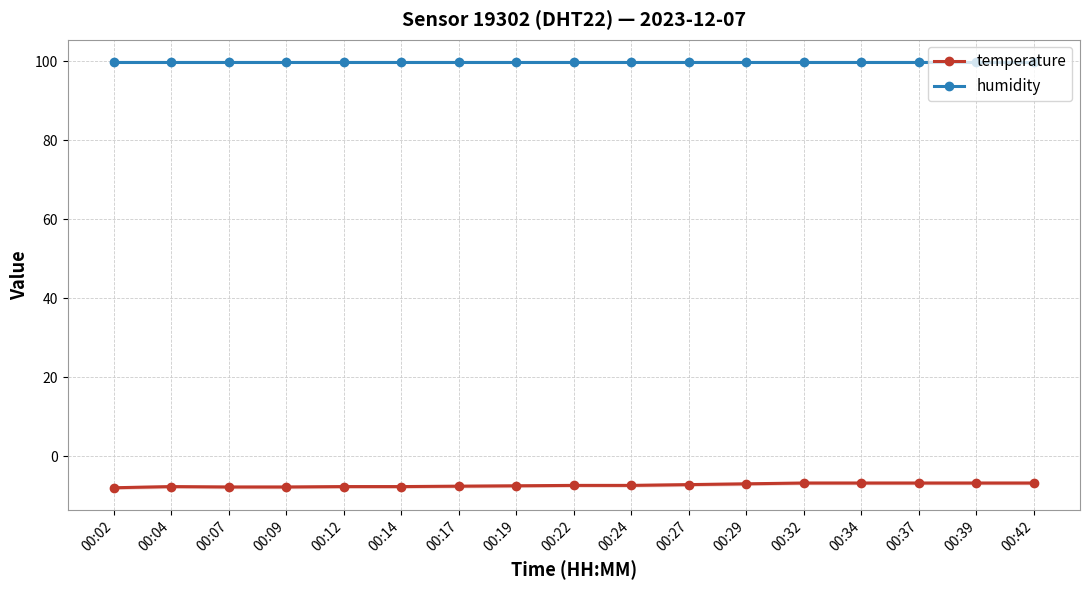

What is the lowest value of the humidity series?

99.9